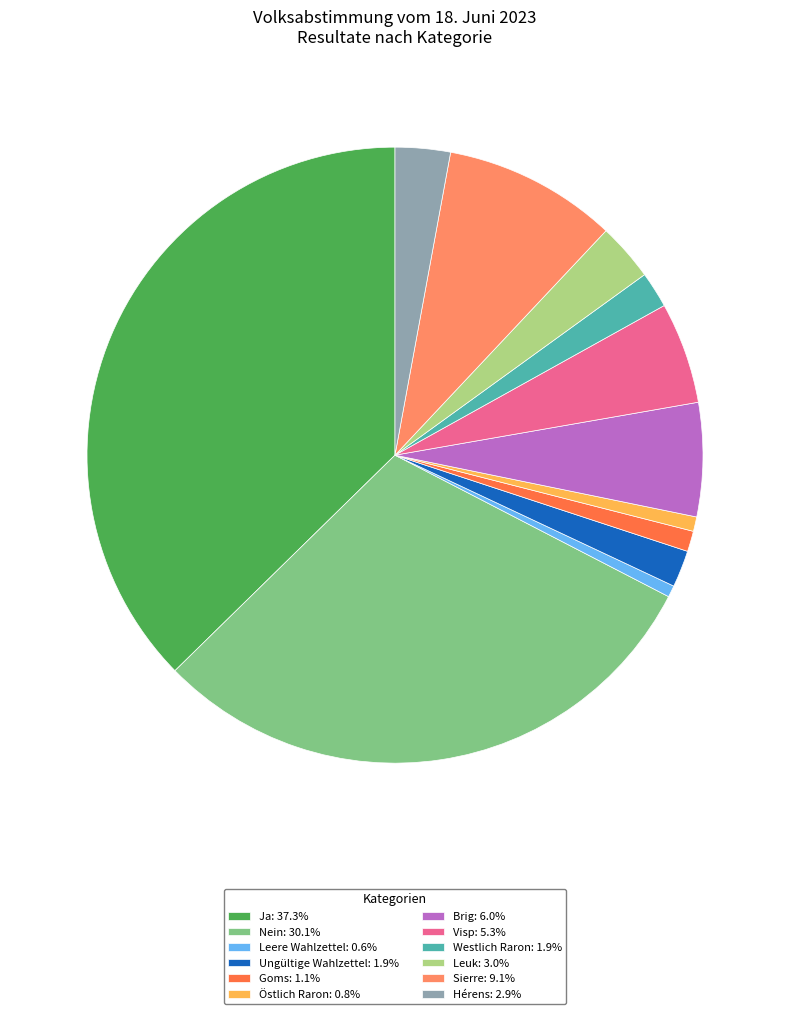

What is the ratio of the value at Ja: 37.3% to the value at Brig: 6.0%?

6.3